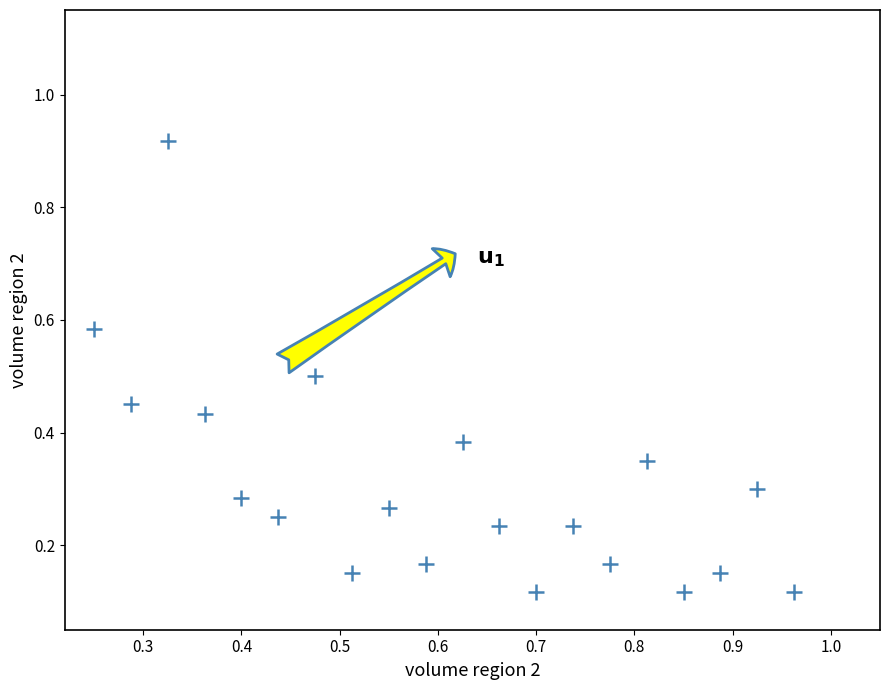

What is the range of Y values (max minus min)?

0.8